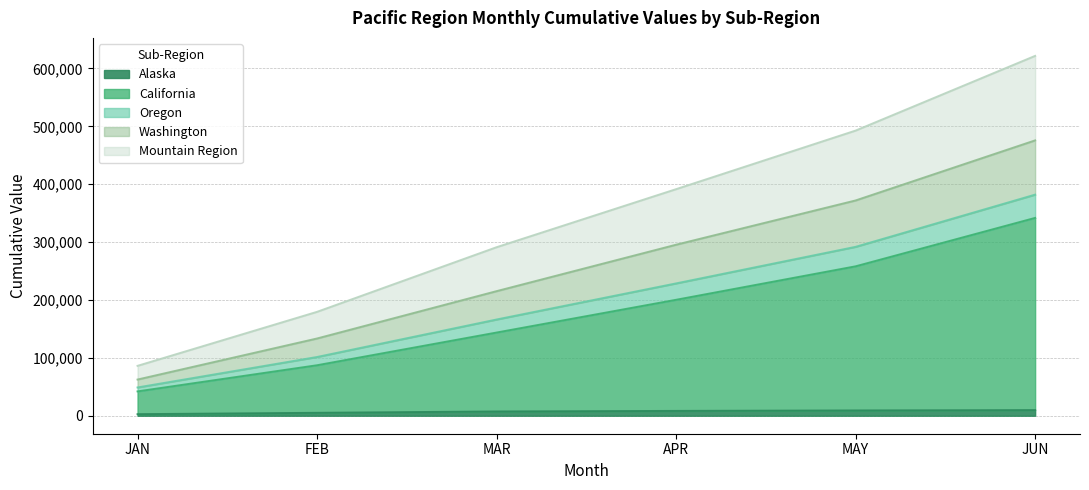

At which category is the sum across all series the highest?

JUN